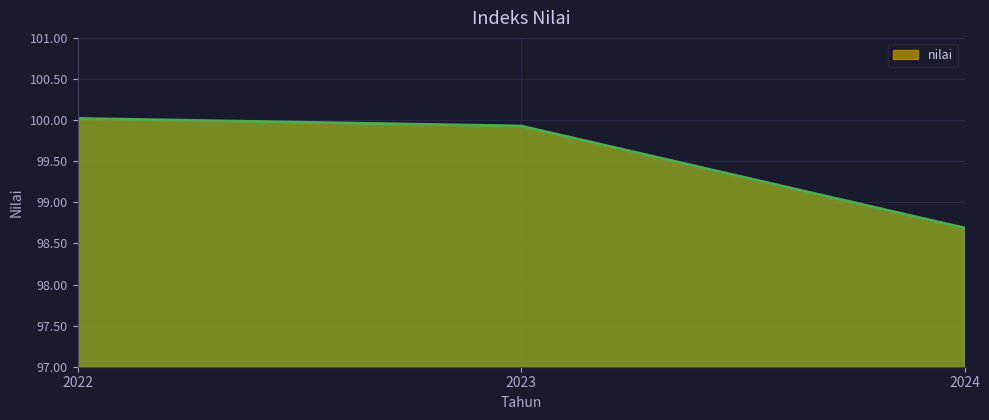

How many series are shown in this chart?

1